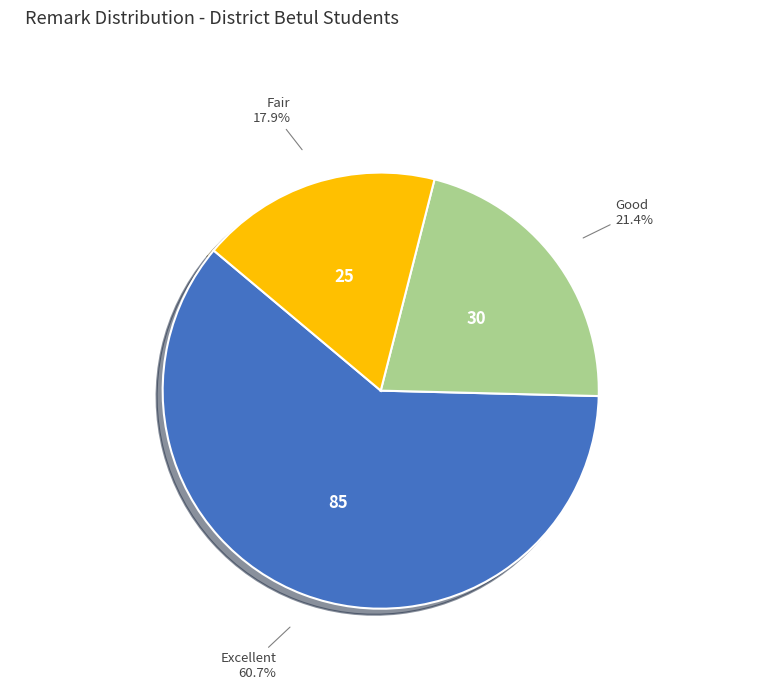

Is there any slice that represents more than half of the pie?

Yes